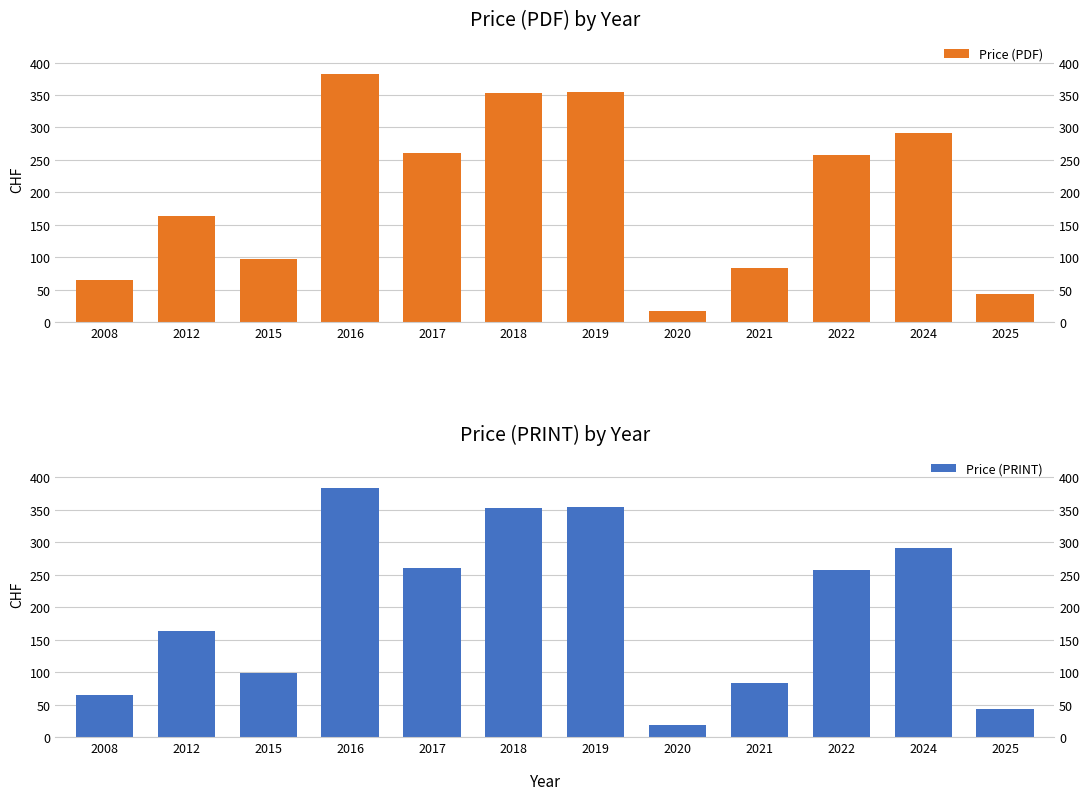

The Price (PDF) series shows 106 at 2008. True or false?

False